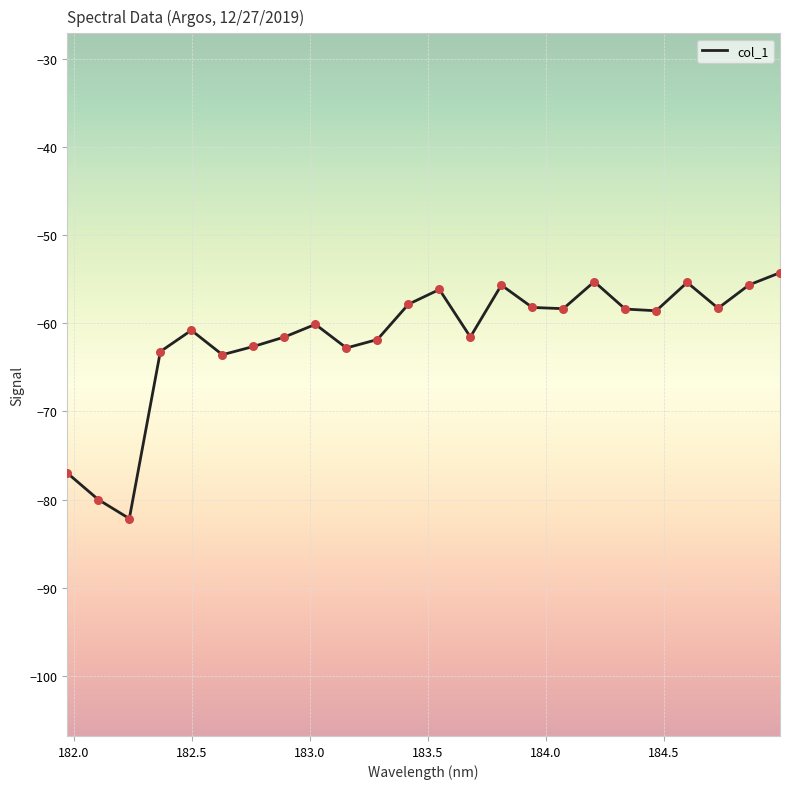

What is the maximum value shown in the chart?

-54.3